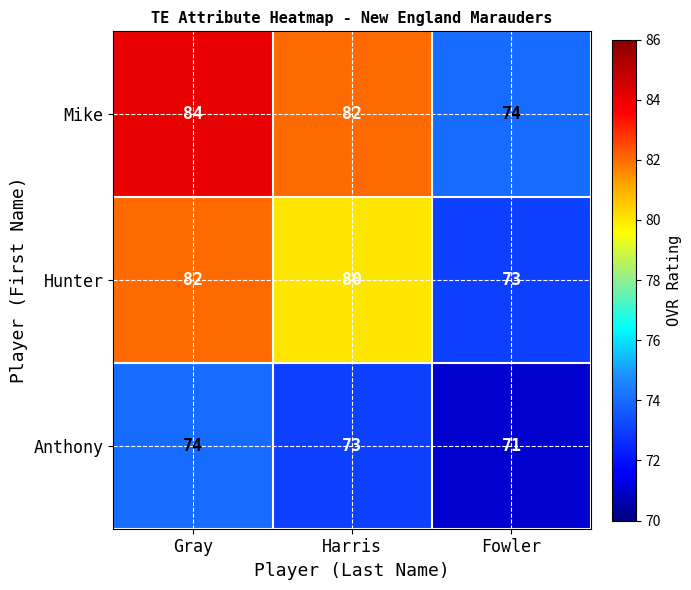

What is the sum of all Mike values?

240